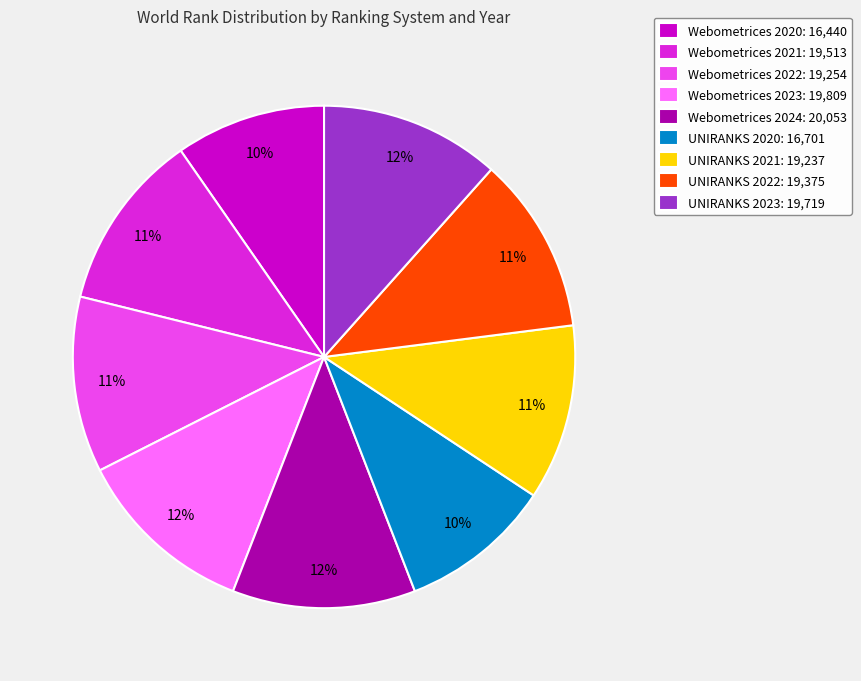

The UNIRANKS 2022 slice represents 17% of the pie. True or false?

False